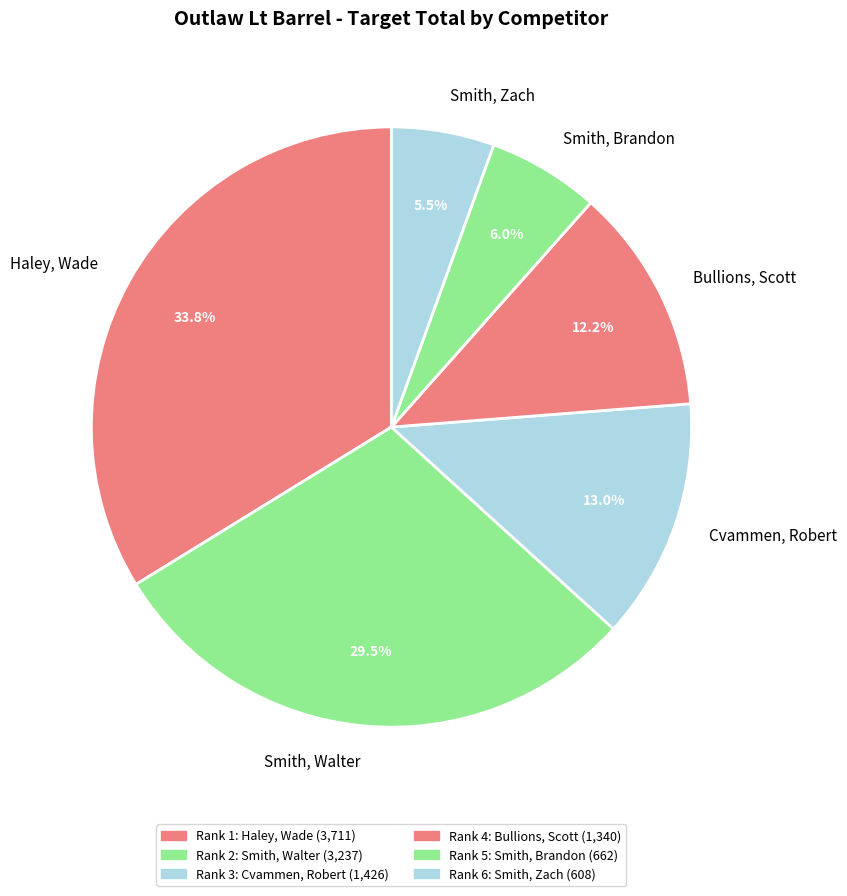

To the nearest percent, what percentage of the pie is Cvammen, Robert?

13%